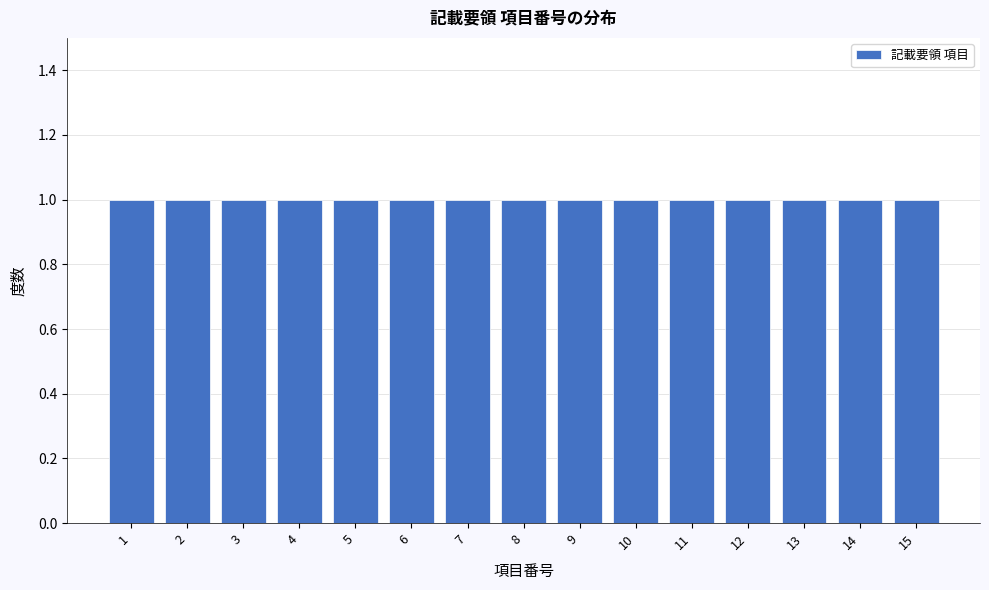

Reading left to right, transcribe this chart: for each bar, give the range it covers on the x-axis and its height. The values are not printed on the chart, so give them approximately, as read against the axis.

0.5 to 1.5: 1
1.5 to 2.5: 1
2.5 to 3.5: 1
3.5 to 4.5: 1
4.5 to 5.5: 1
5.5 to 6.5: 1
6.5 to 7.5: 1
7.5 to 8.5: 1
8.5 to 9.5: 1
9.5 to 10.5: 1
10.5 to 11.5: 1
11.5 to 12.5: 1
12.5 to 13.5: 1
13.5 to 14.5: 1
14.5 to 15.5: 1